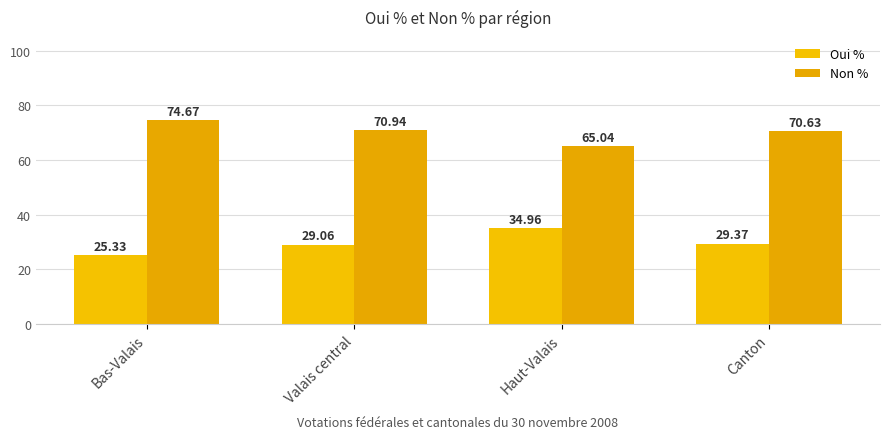

Rank the categories by Non % value from lowest to highest.

Haut-Valais, Canton, Valais central, Bas-Valais